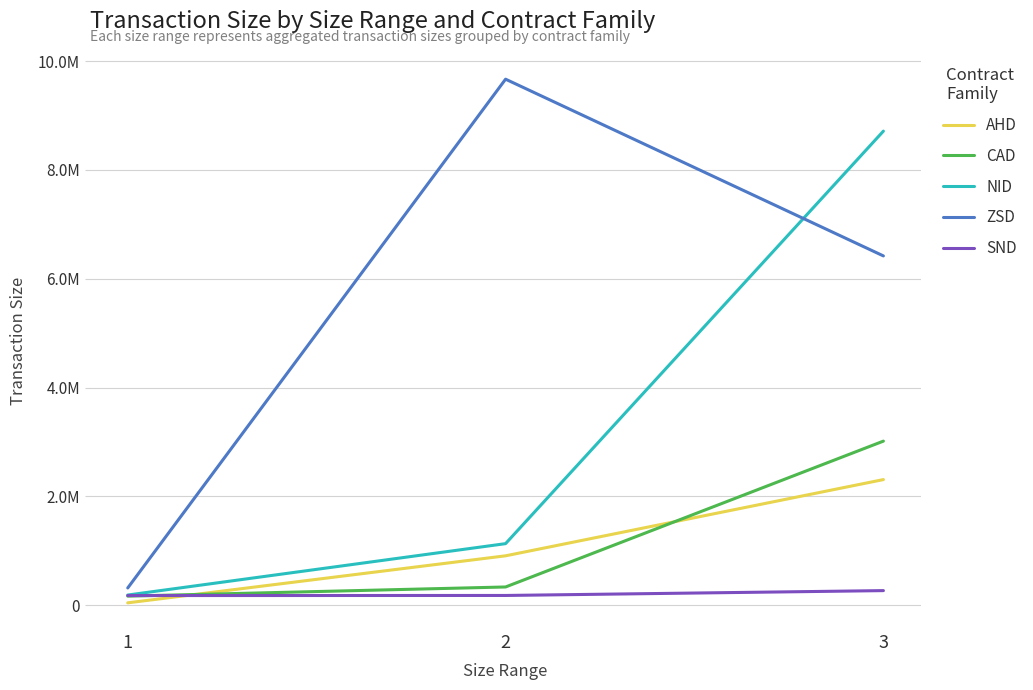

Read the AHD value at 3.

2310000.0